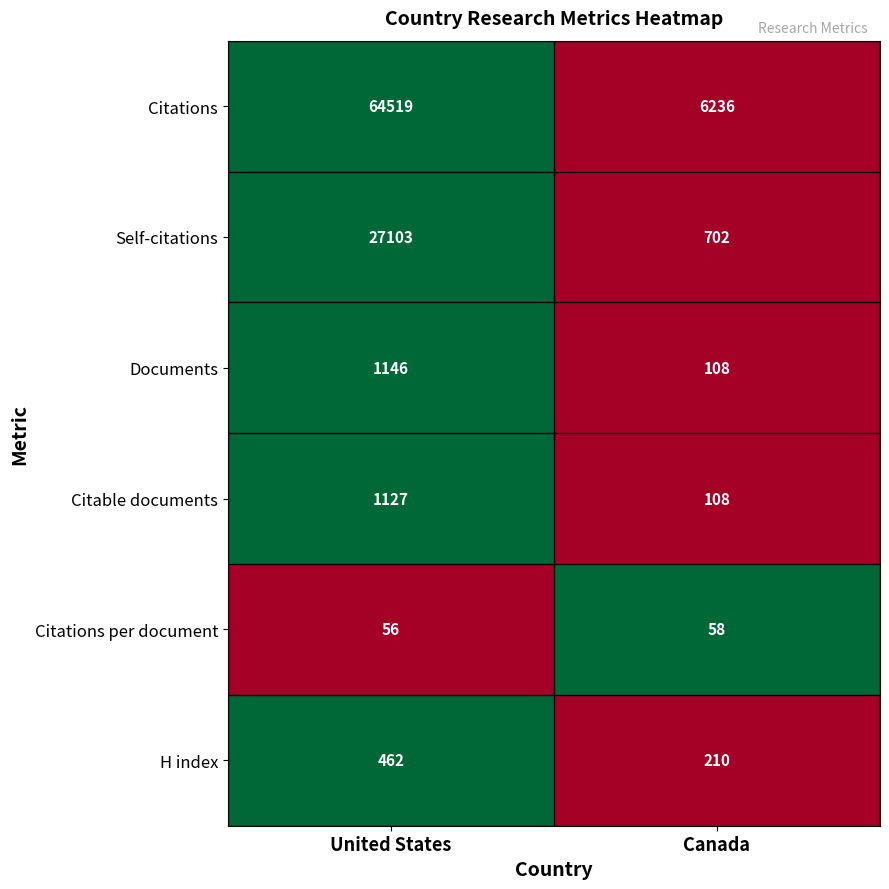

Which series has the largest total across all categories?

Citations